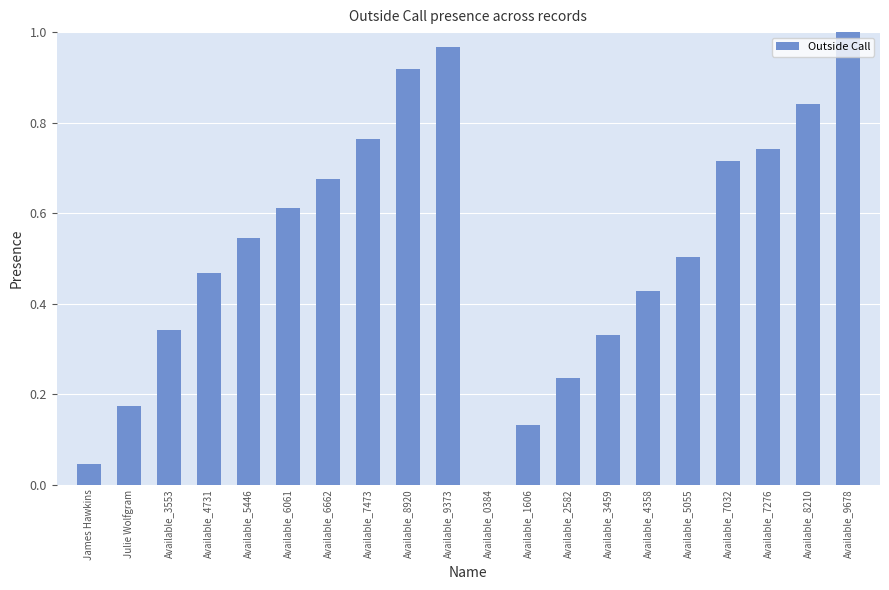

What is the change in value from Available_6662 to Available_7276?

+0.1